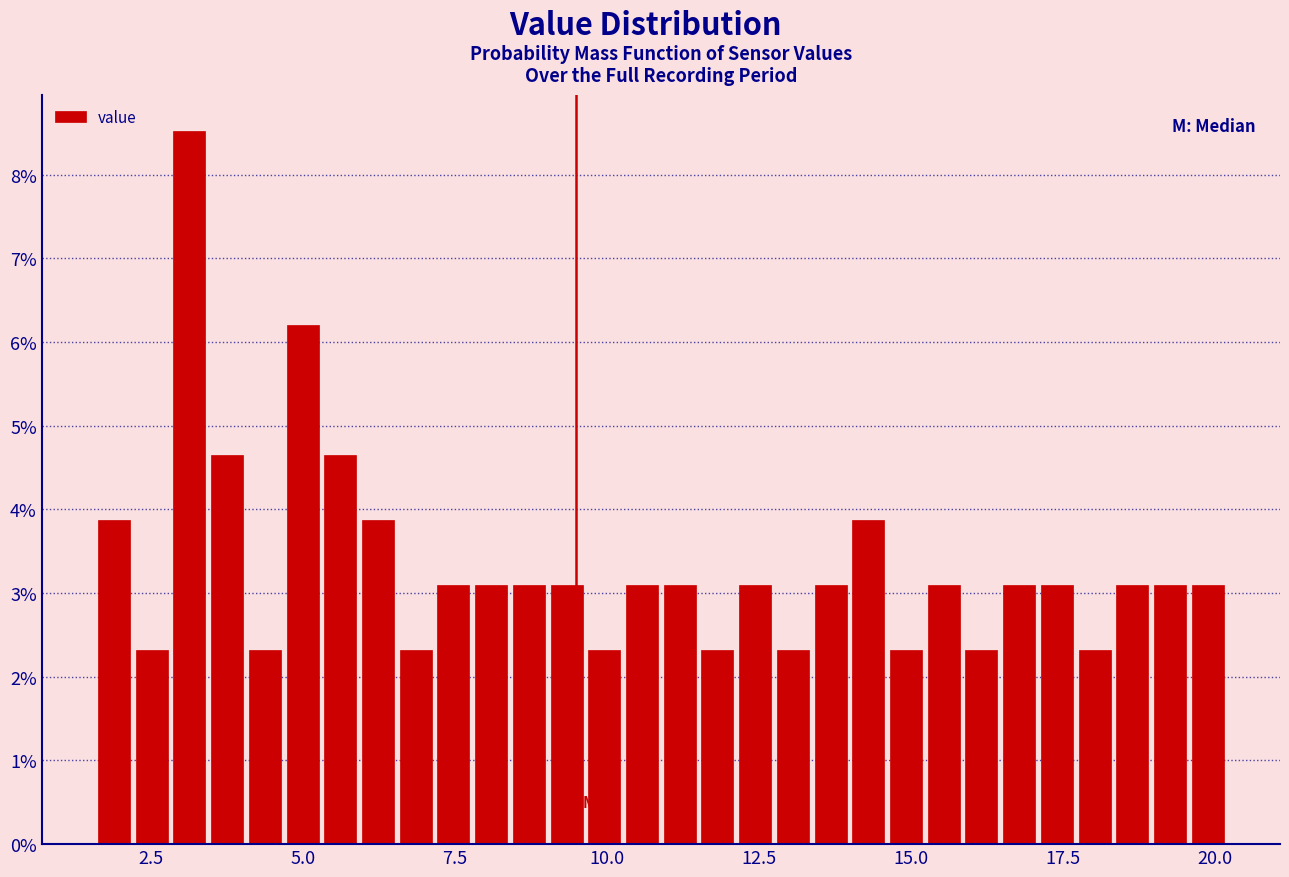

Around what value on the x-axis is the tallest bar? Give the approximate position of its centre, as read against the axis.

3.0